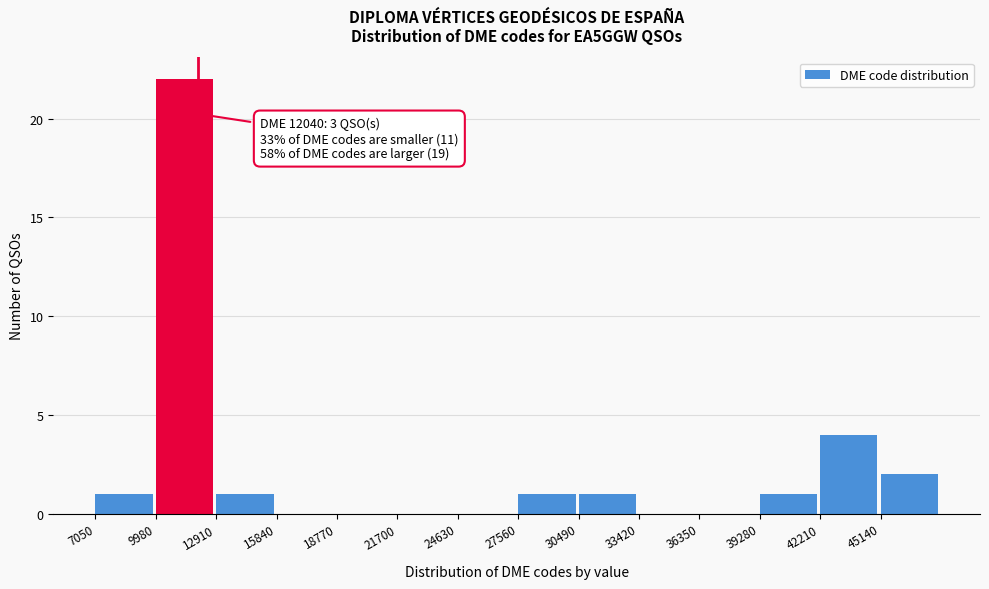

Over which range of the x-axis is the bar tallest?

10000 to 13000